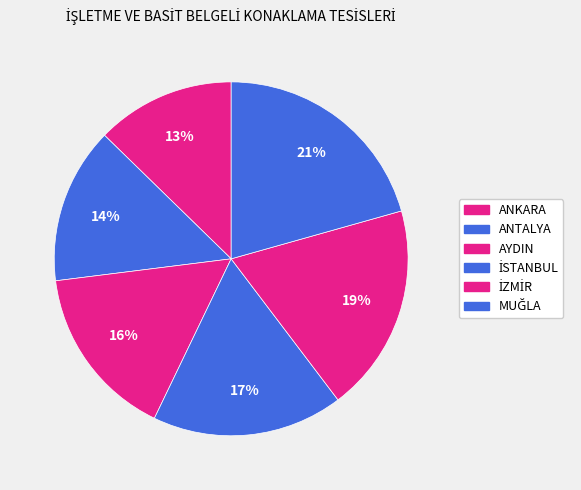

Does any single category account for the majority?

No